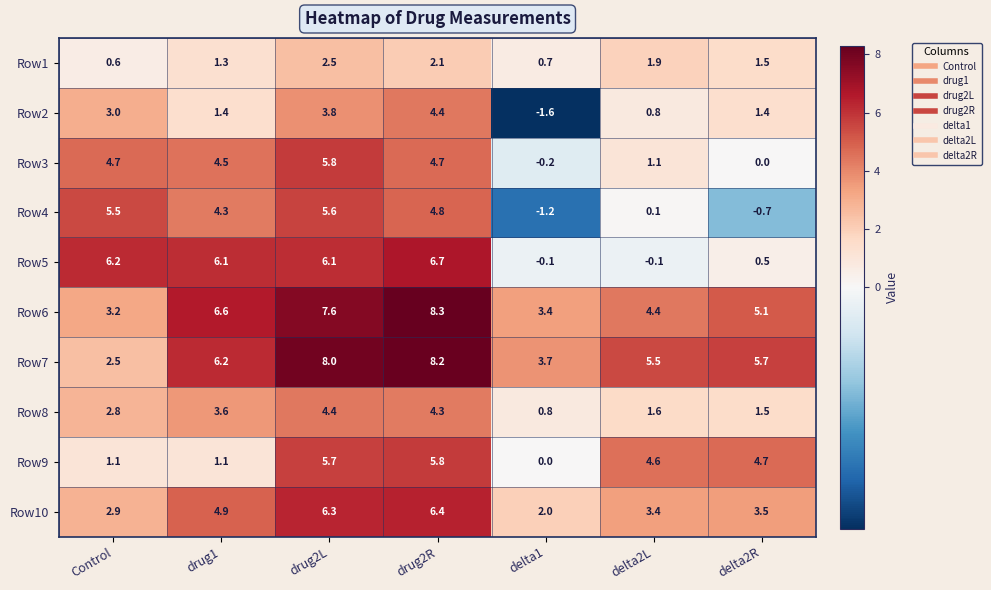

At drug2R, list the series in order from smallest to largest.

Row1, Row8, Row2, Row3, Row4, Row9, Row10, Row5, Row7, Row6